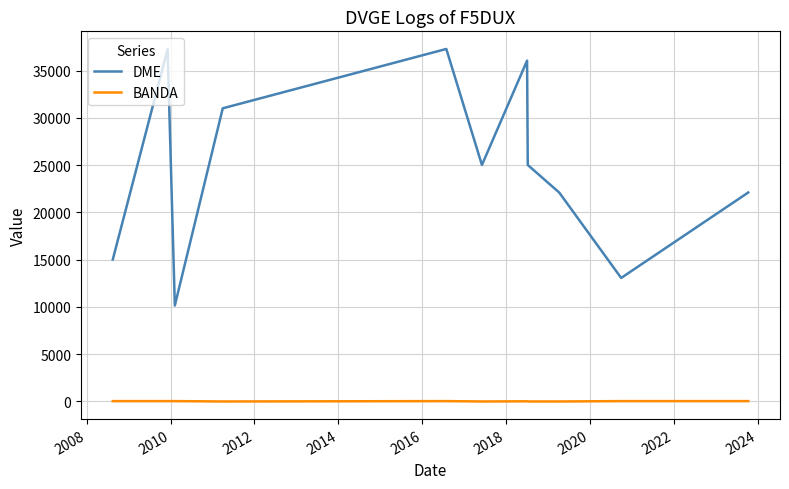

What is the greatest value displayed?

37296